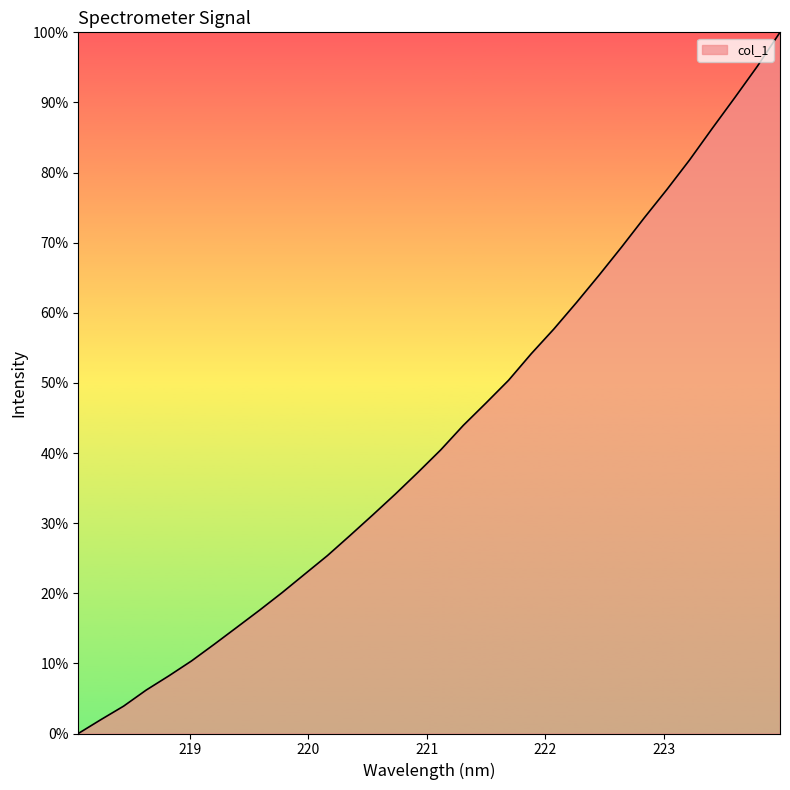

Does the chart have visible grid lines?

No